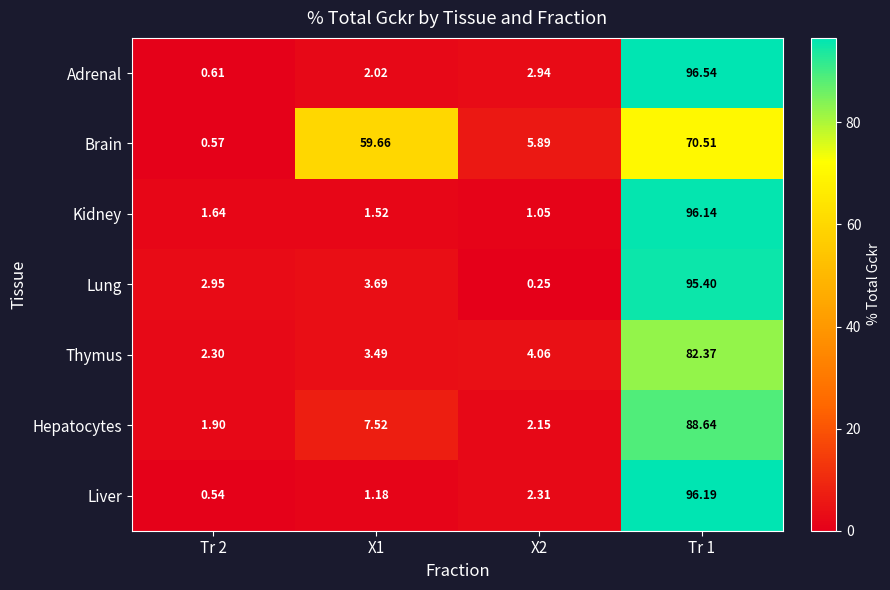

Rank the series at X2 from highest to lowest value.

Brain, Thymus, Adrenal, Liver, Hepatocytes, Kidney, Lung